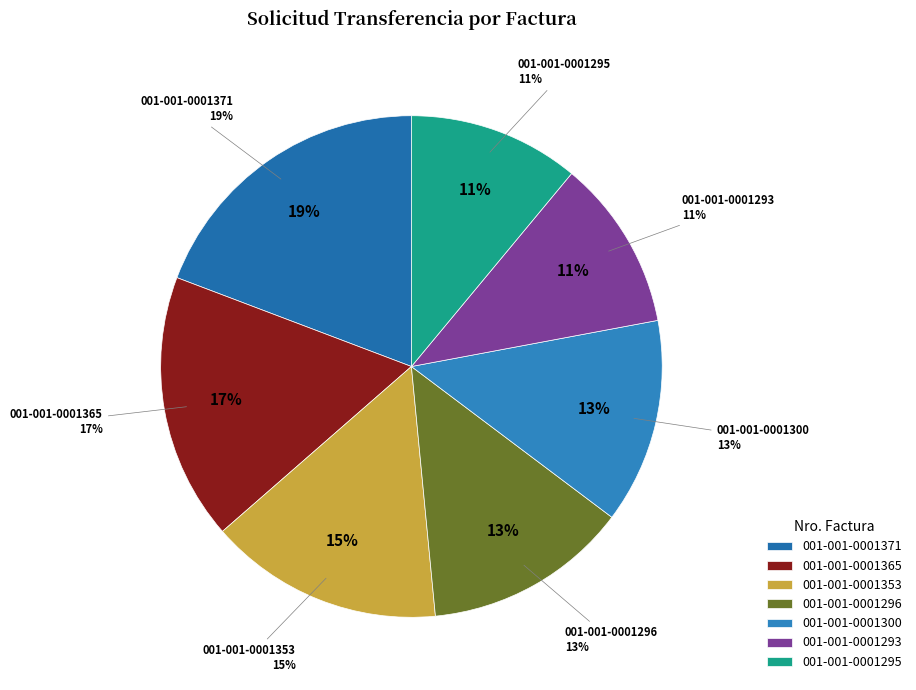

What percentage is the 001-001-0001296 slice, to the nearest percent?

13%